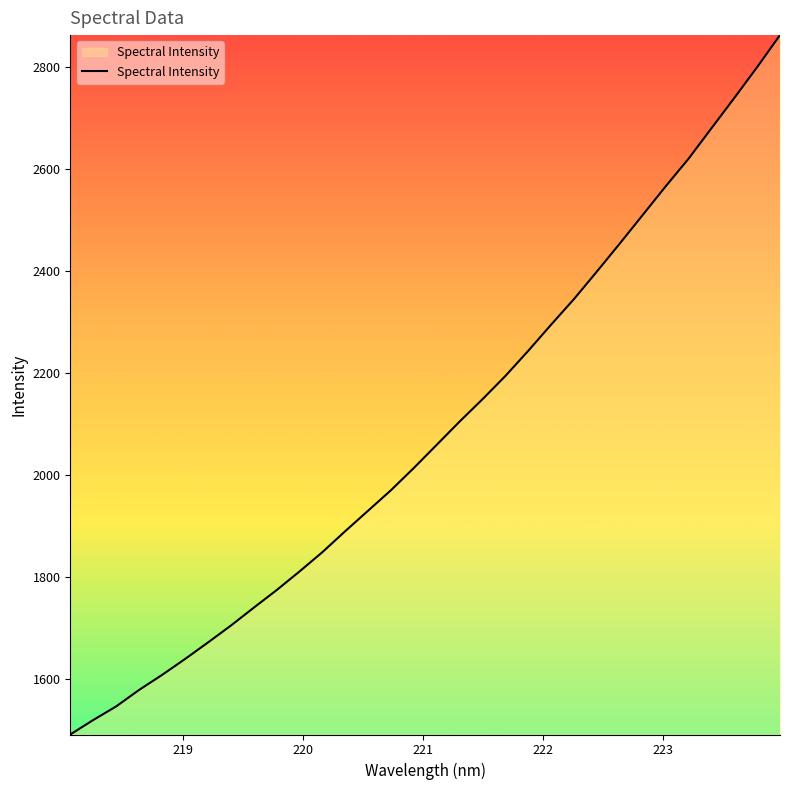

What is the greatest value displayed?

2861.7